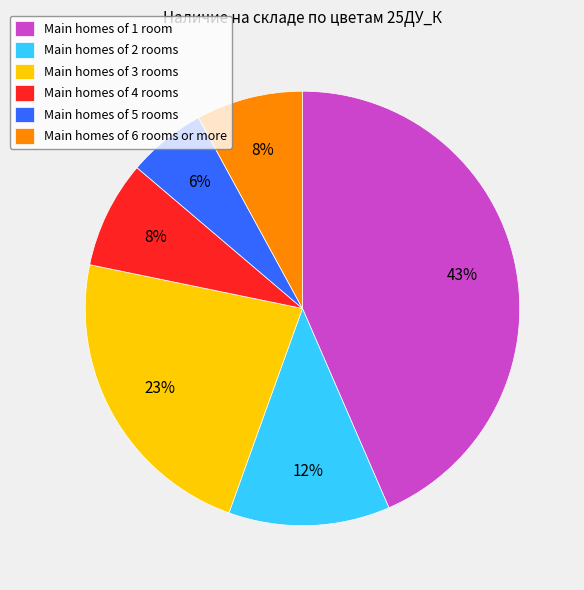

Does Main homes of 4 rooms account for over 50% of the chart?

No